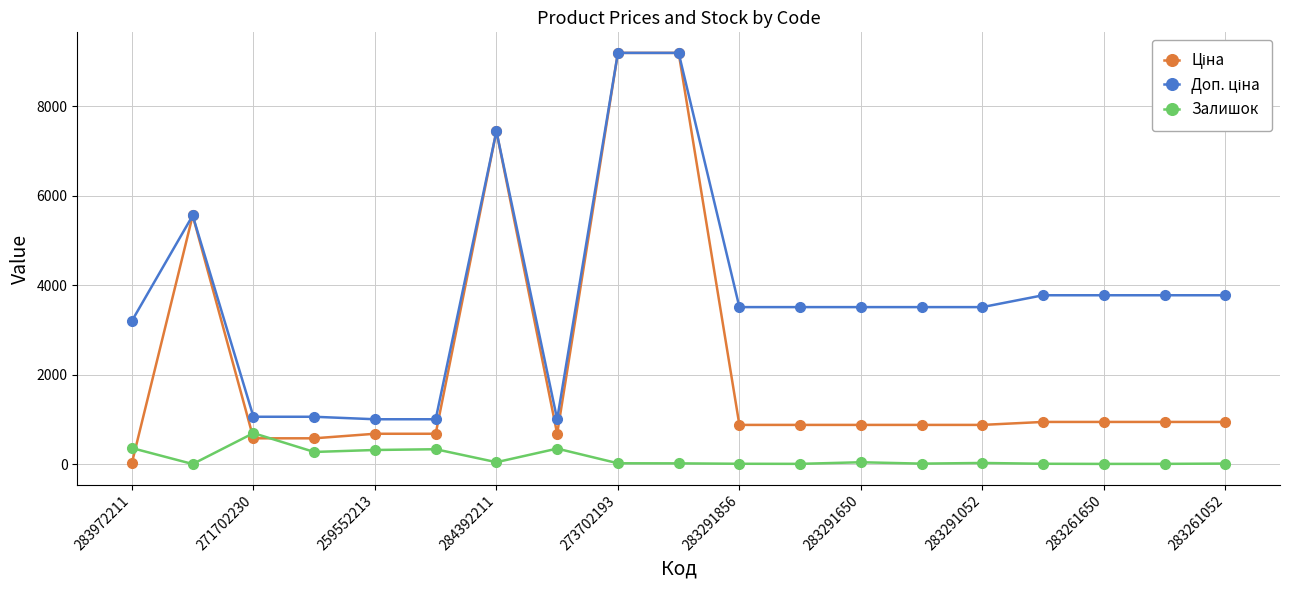

What is the minimum value for Залишок?

3.0